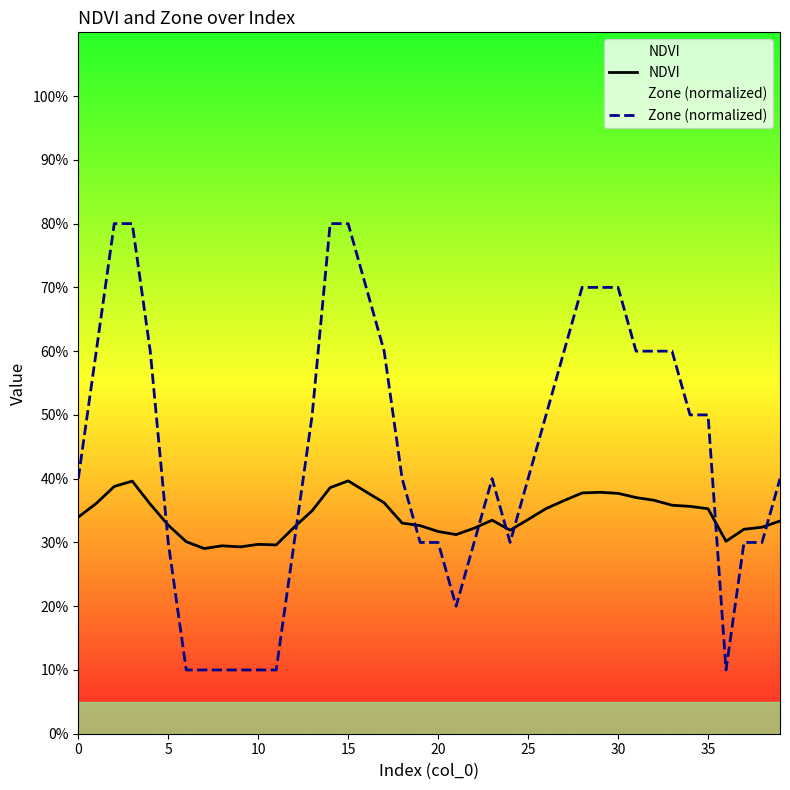

The value of NDVI at 5 is 0.3. True or false?

True